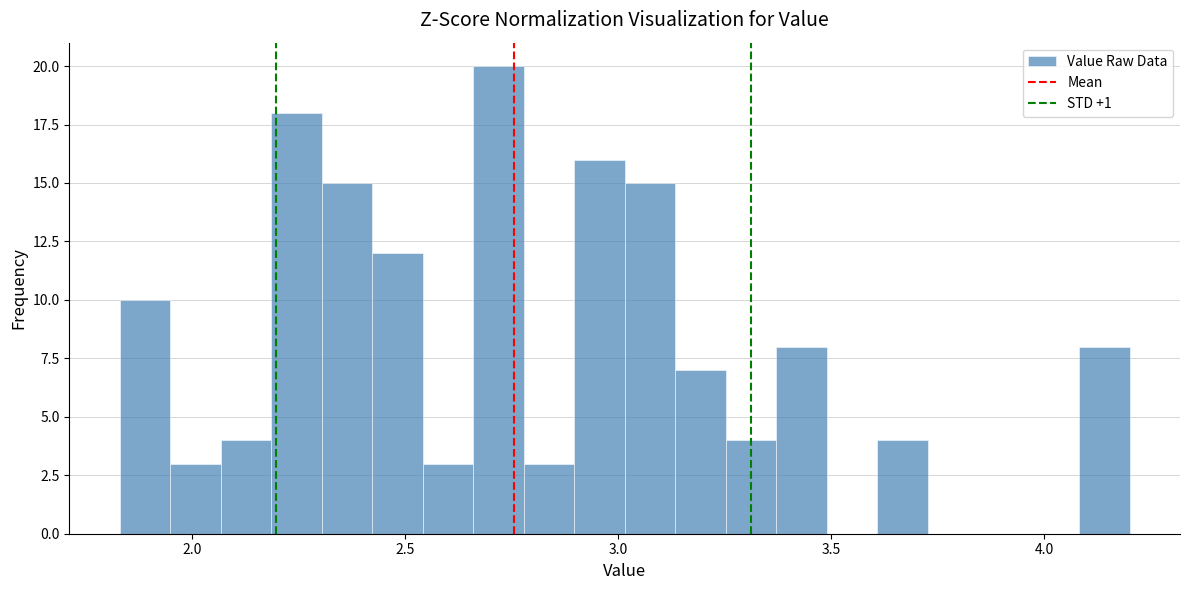

Around what value on the x-axis is the tallest bar? Give the approximate position of its centre, as read against the axis.

2.70